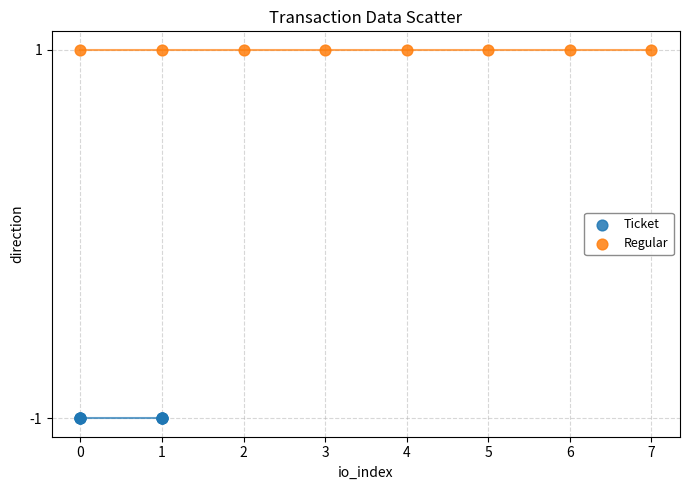

What are all the series names shown in the legend?

Ticket, Regular